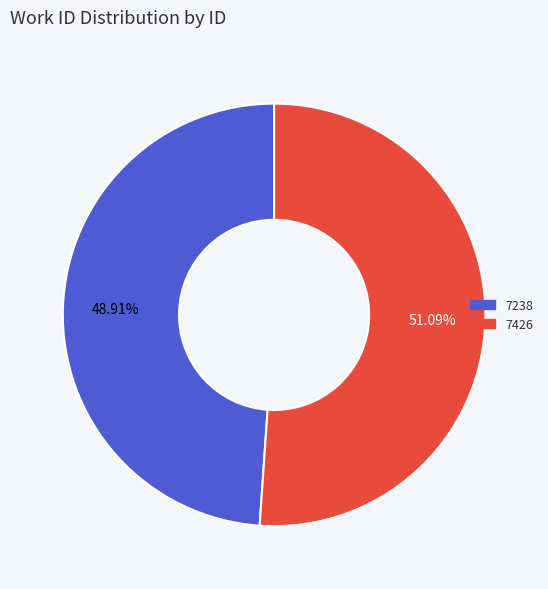

To the nearest percent, what percentage of the pie is 7238?

49%